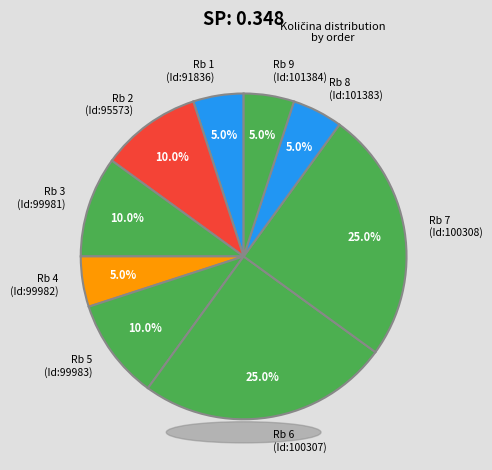

What portion of the pie excludes Rb 2 (Id:95573)?

90.0%